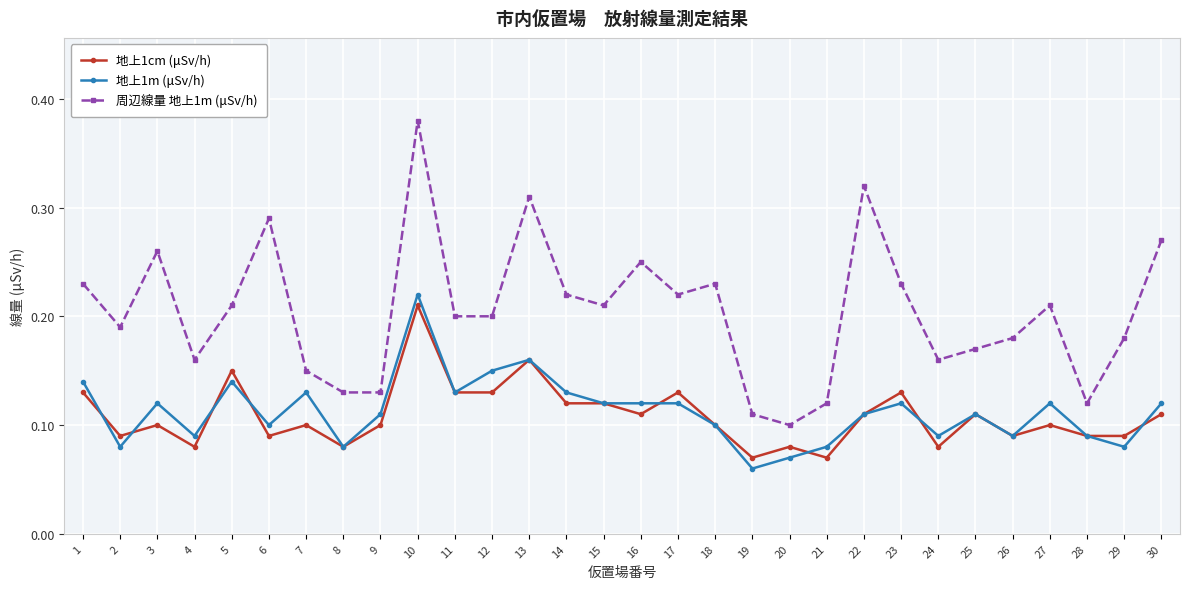

The 地上1m (μSv/h) series shows 0.1 at 23. True or false?

True